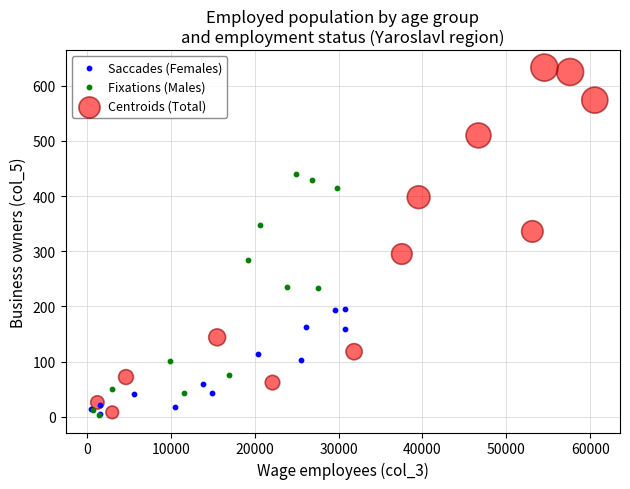

Which series contains the highest Y value?

Centroids (Total)